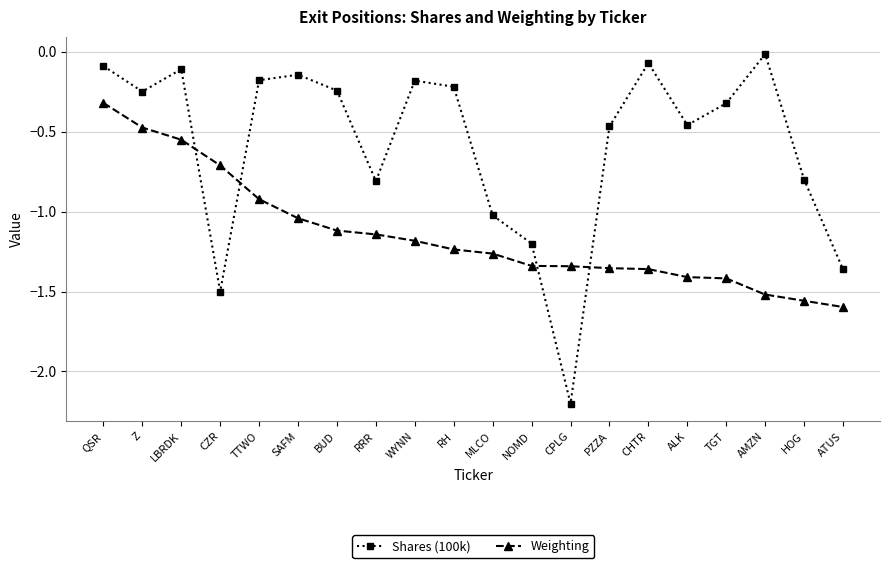

At LBRDK, list the series in order from smallest to largest.

Weighting, Shares (100k)